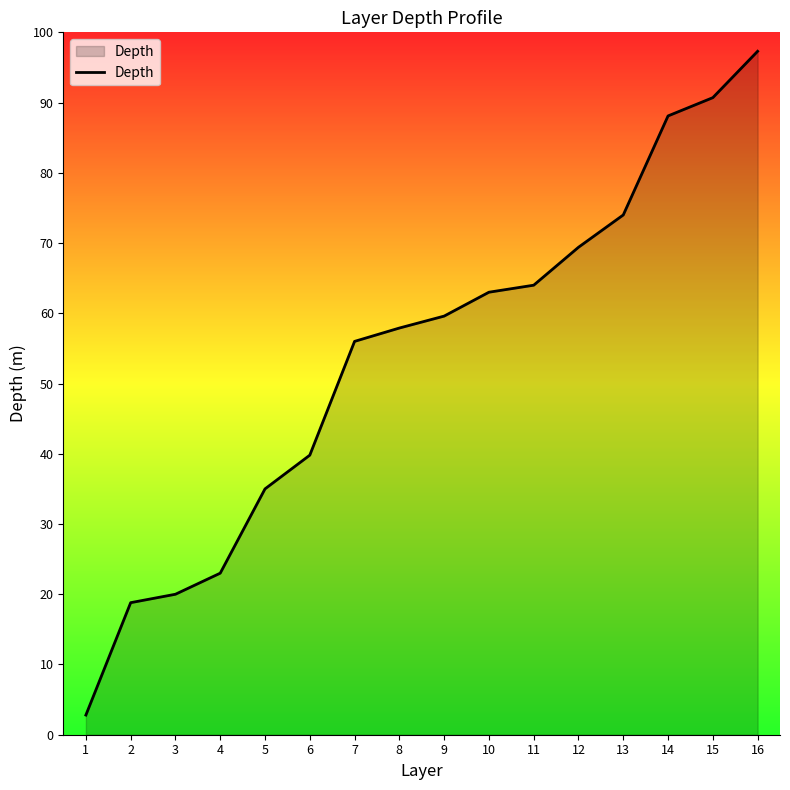

The value at 13 is 34.6. True or false?

False